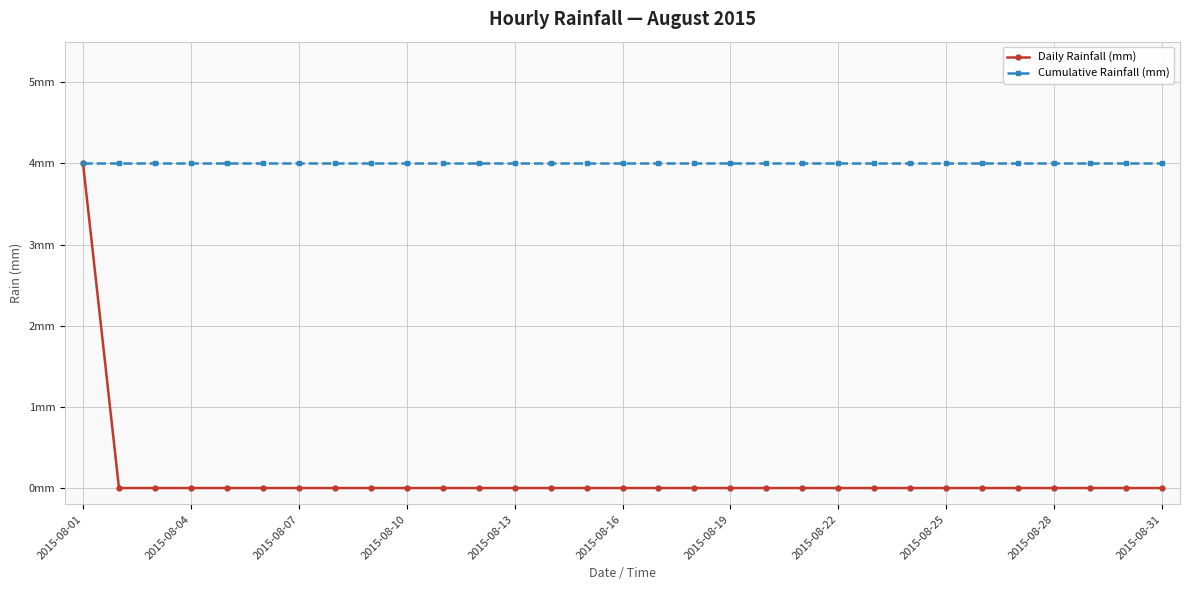

Is this an area chart (filled region under the line)?

No